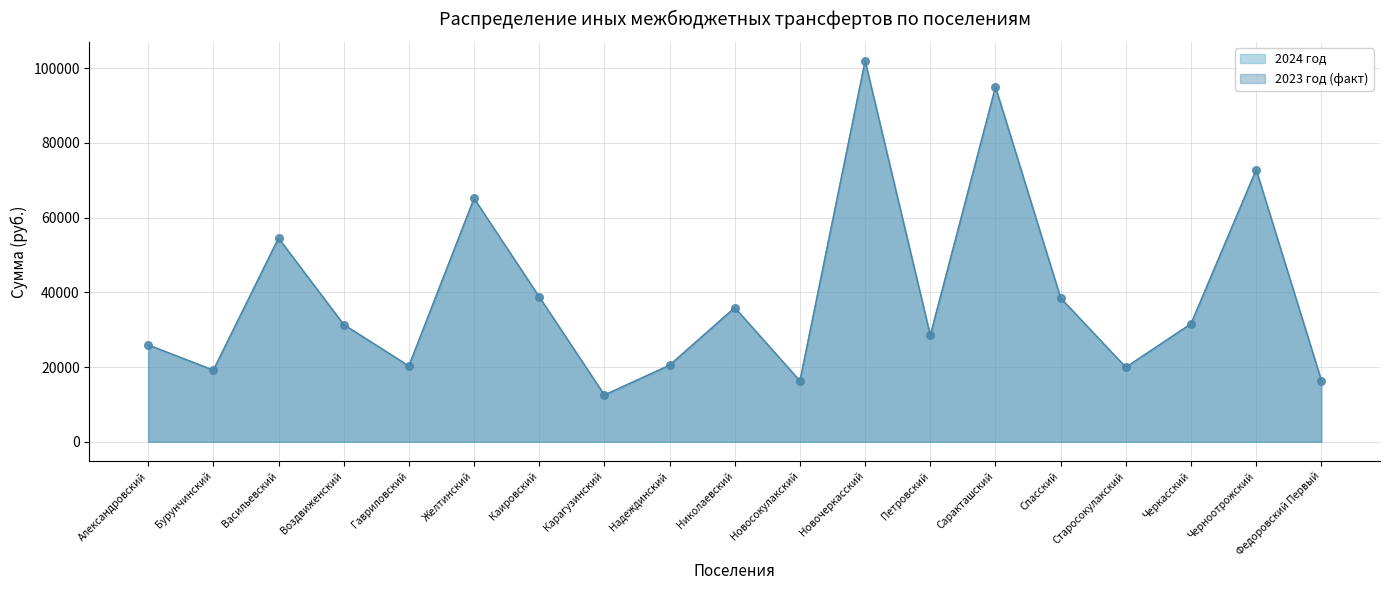

Which series reaches the maximum Y coordinate?

2023 год (факт)